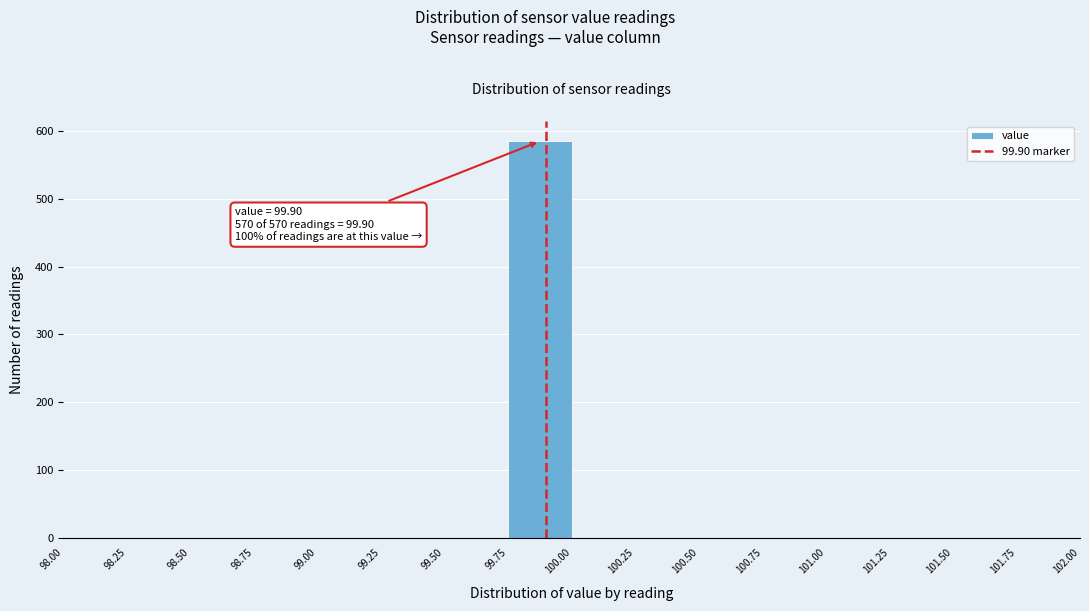

Over which range of the x-axis is the bar tallest?

99.75 to 100.00